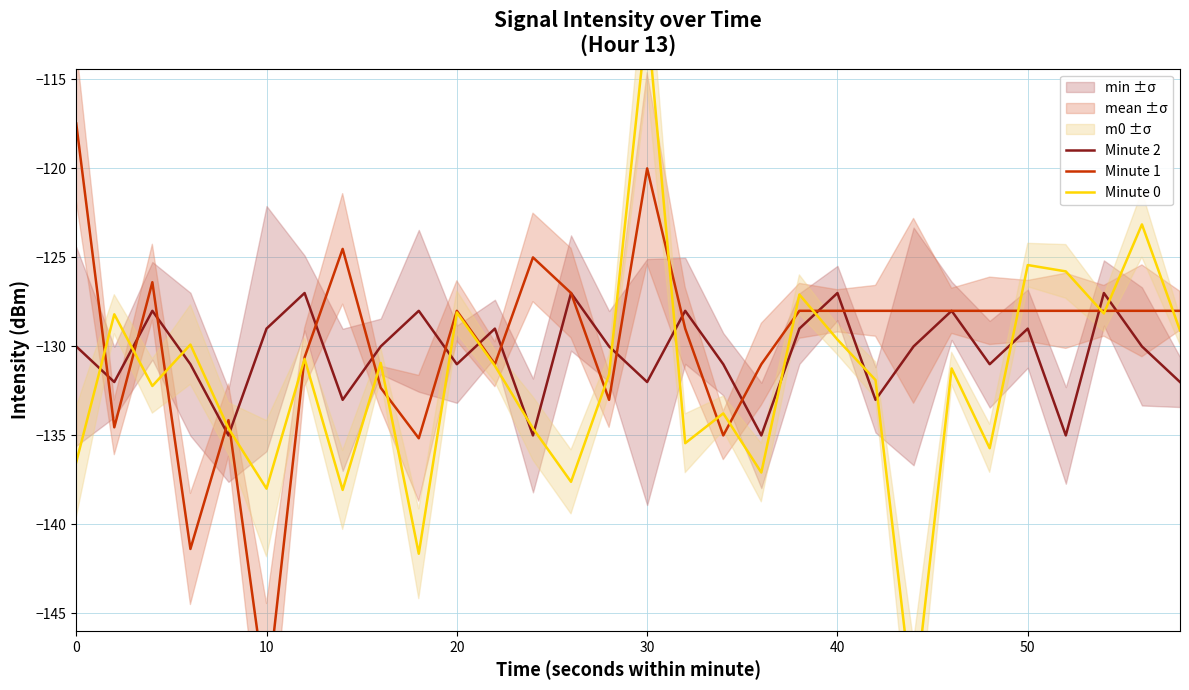

Is it true that Minute 2 equals -127 at 40?

True